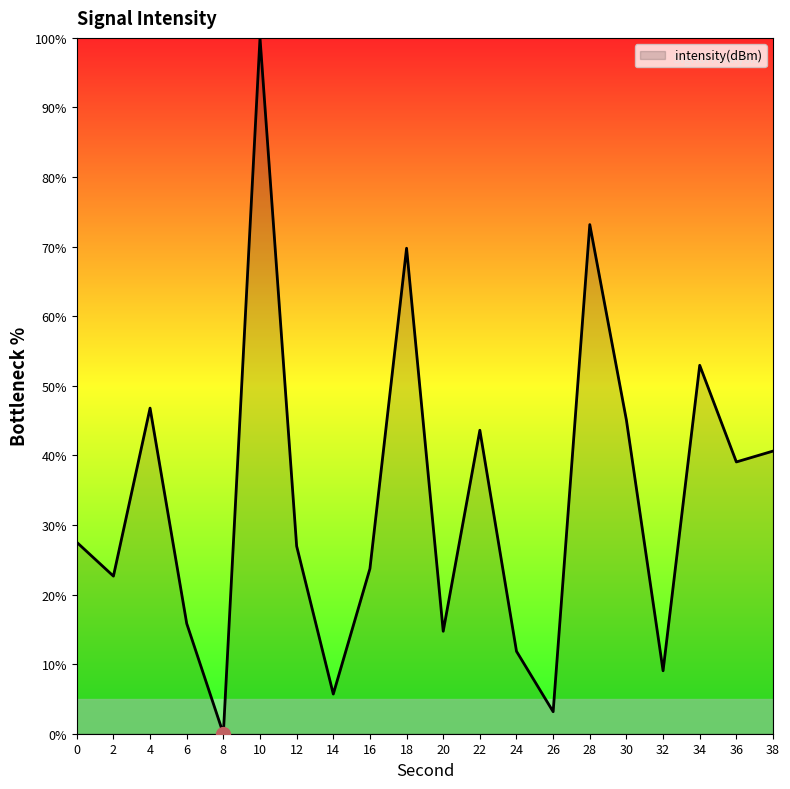

How many positive values are there?

19